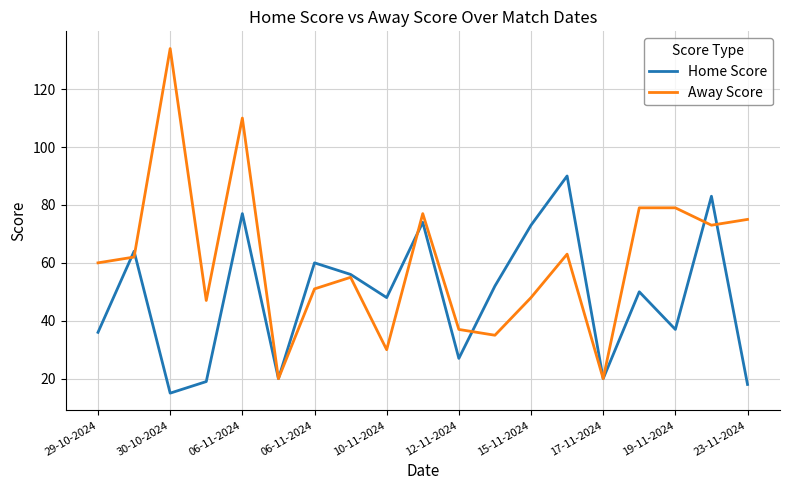

Does the chart display data point markers on the line(s)?

No